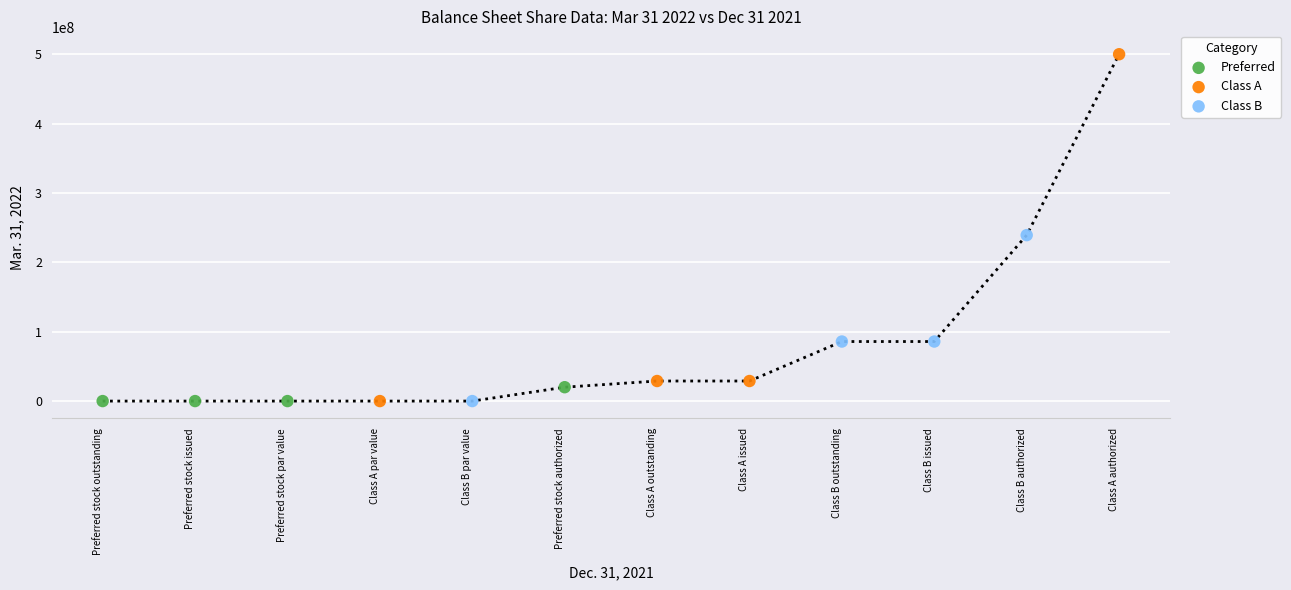

Which series has the largest Y range (max minus min)?

Class A